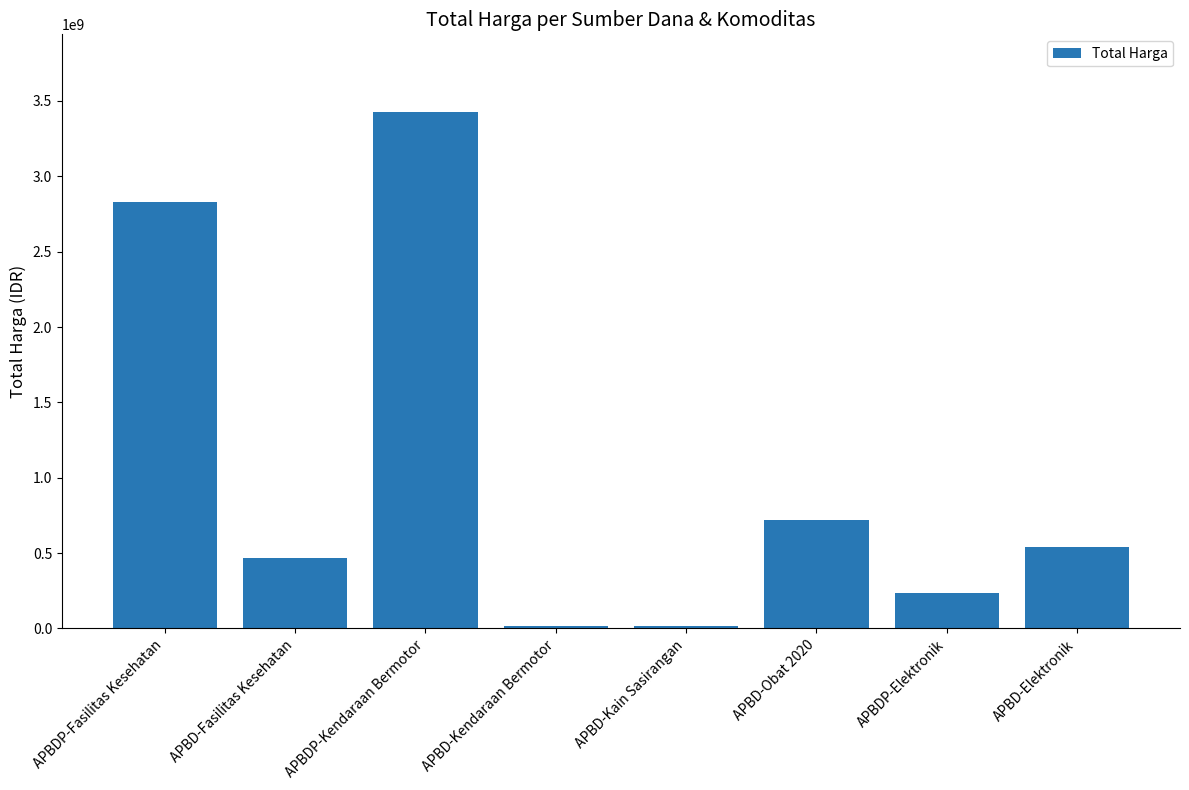

Are the bars horizontal?

No